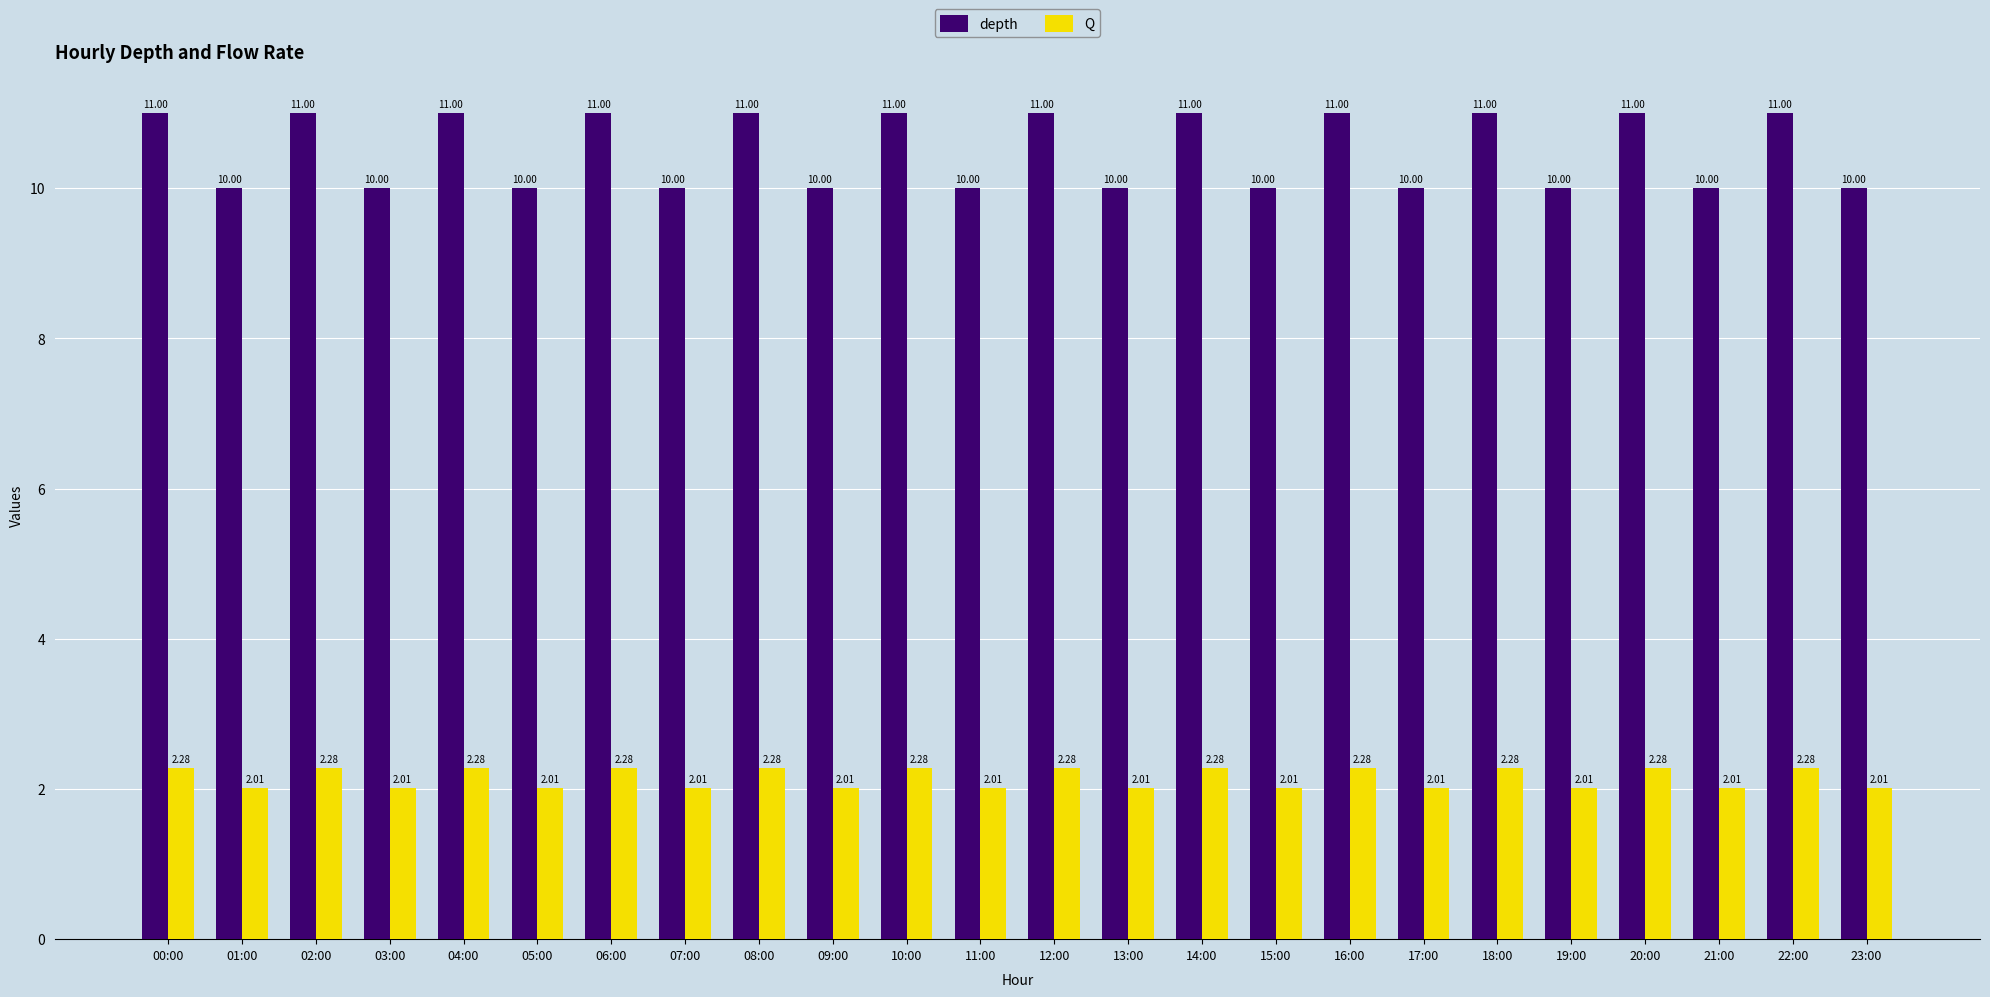

Which series has the largest range (max minus min)?

depth